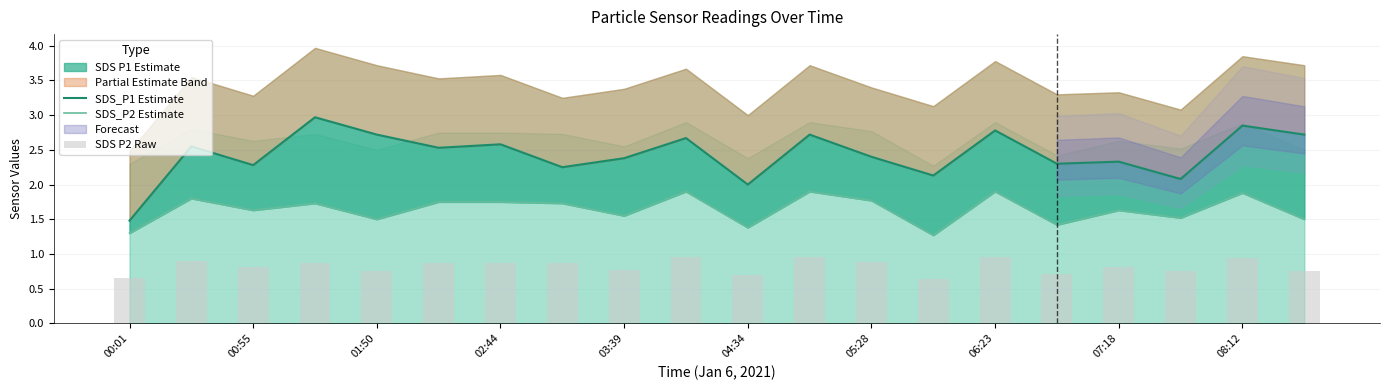

List the series in order of their peak value, highest first.

SDS_P1 Estimate, SDS_P2 Estimate, SDS P2 Raw